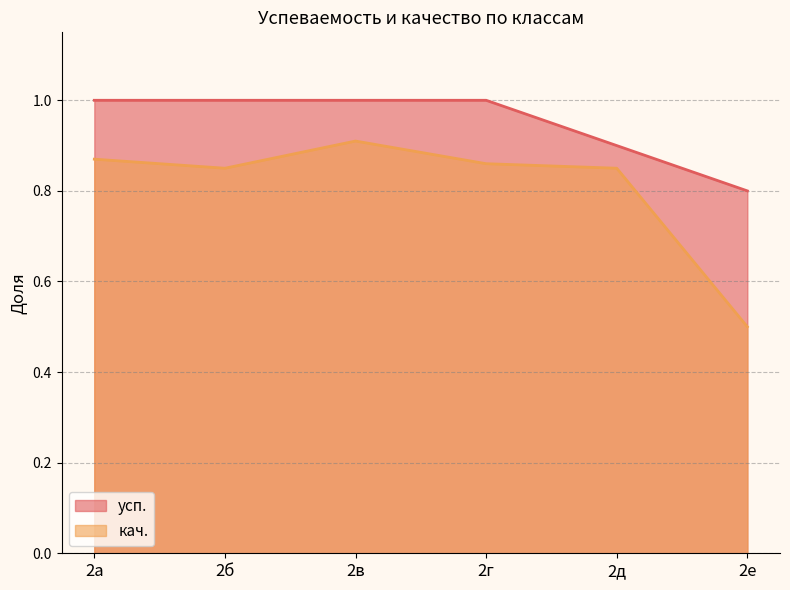

What is the lowest value of the кач. series?

0.5